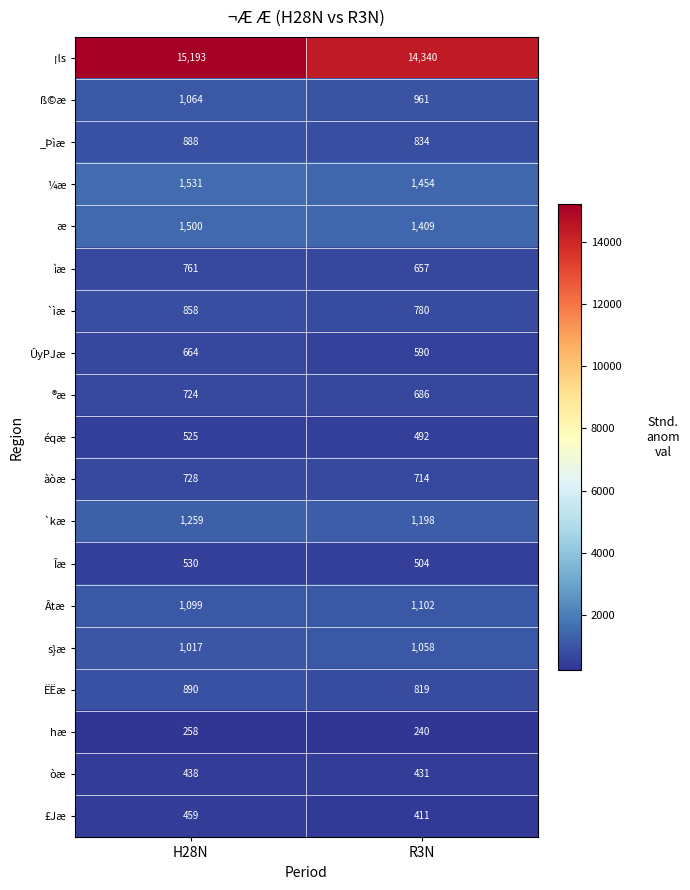

The value of `kæ at H28N is 307. True or false?

False